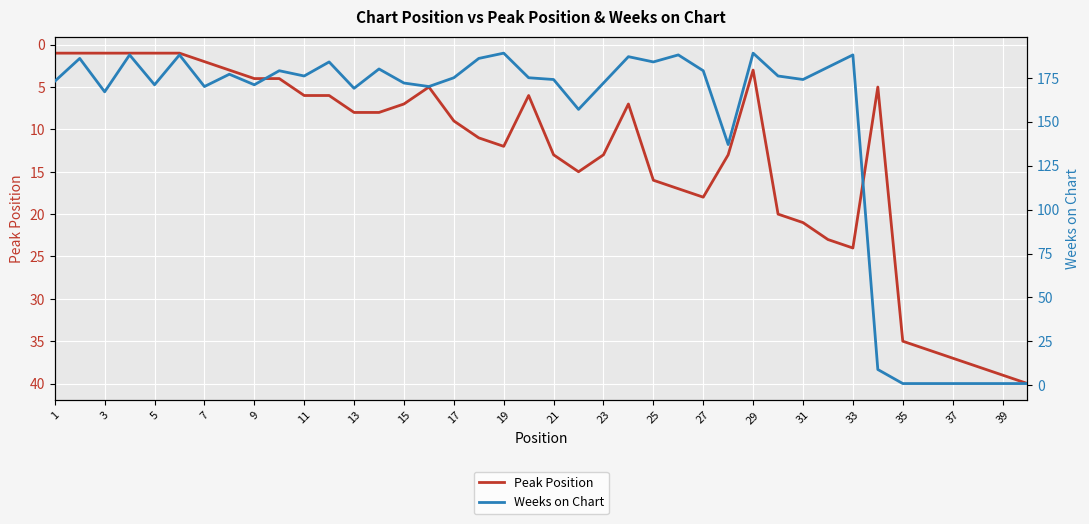

True or false: Peak Position has a value of 4 at 15.

False